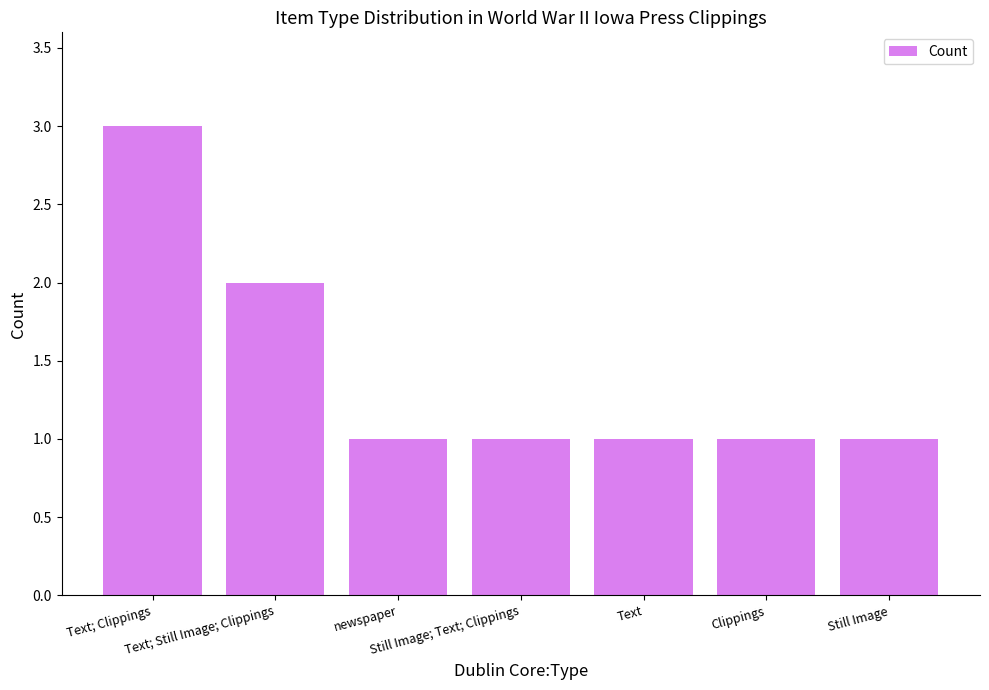

What is the sum of all values?

10